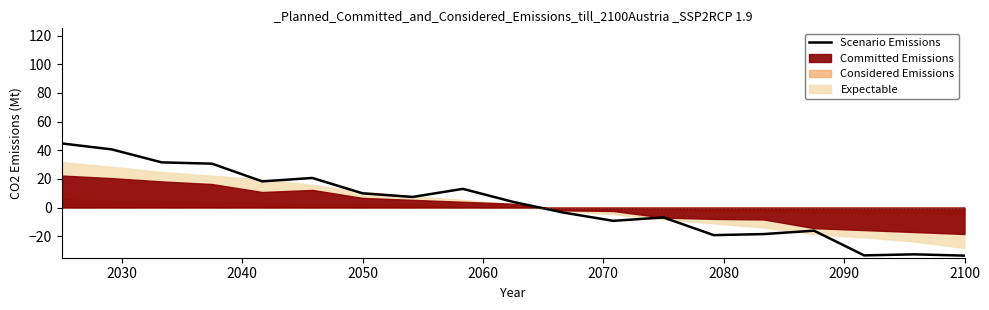

The Scenario Emissions series shows -33.5 at 2100. True or false?

True